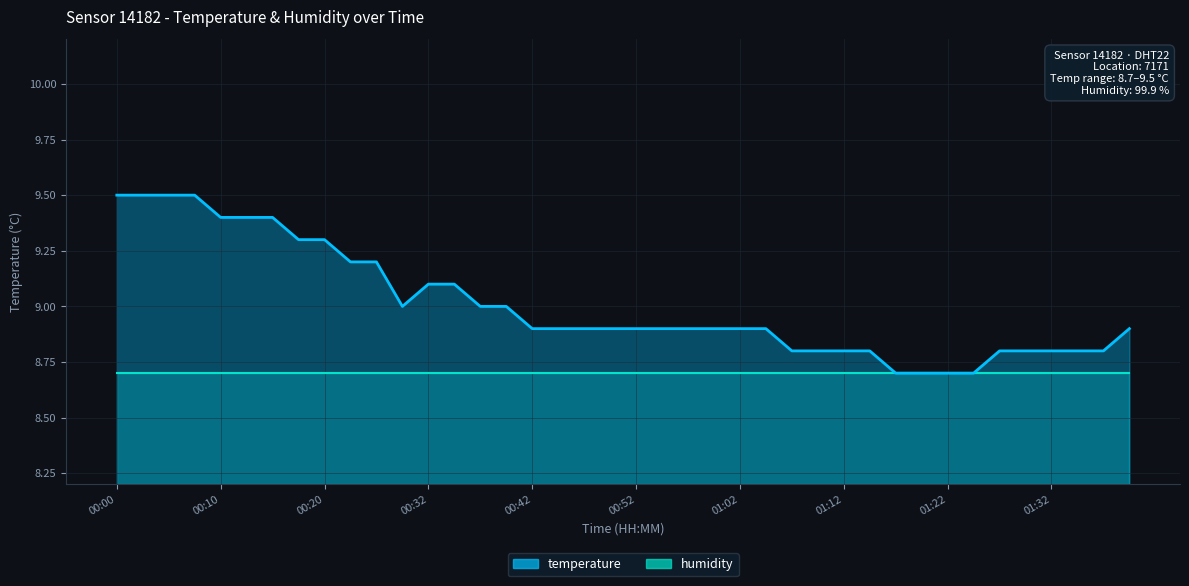

List the labels in order of value, largest first.

00:00, 00:03, 00:05, 00:08, 00:10, 00:13, 00:15, 00:17, 00:20, 00:22, 00:25, 00:32, 00:35, 00:30, 00:37, 00:40, 00:42, 00:45, 00:47, 00:50, 00:52, 00:55, 00:57, 00:59, 01:02, 01:04, 01:39, 01:07, 01:10, 01:12, 01:15, 01:27, 01:29, 01:32, 01:34, 01:37, 01:17, 01:19, 01:22, 01:24